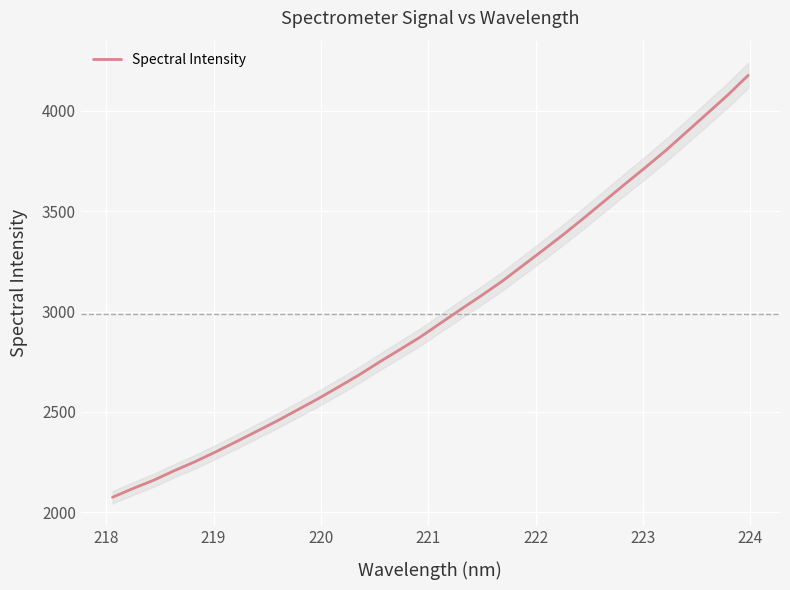

What is the highest value of the Spectral Intensity series?

4176.4